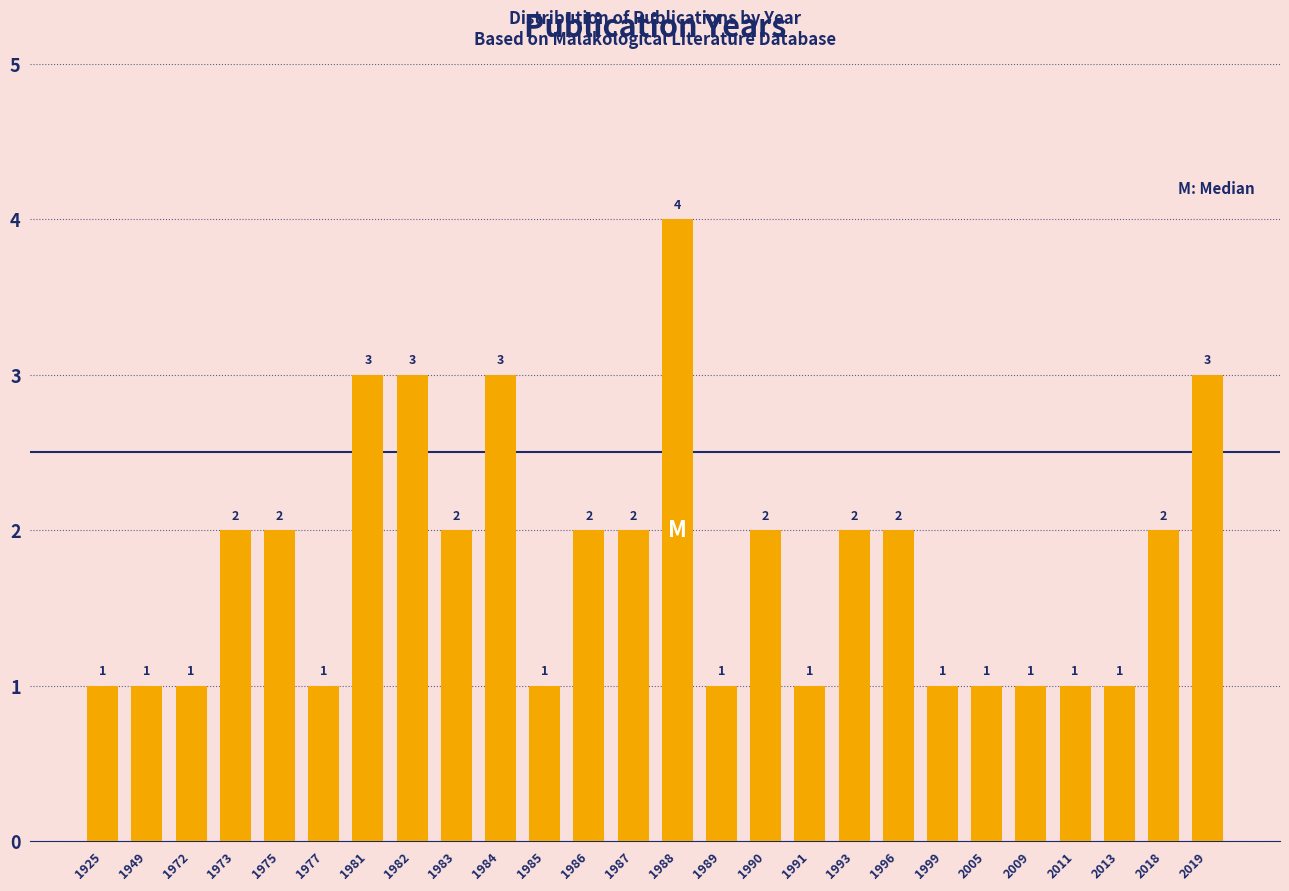

Reading left to right, what are all the values shown in this chart?

1925=1	1949=1	1972=1	1973=2	1975=2	1977=1	1981=3	1982=3	1983=2	1984=3	1985=1	1986=2	1987=2	1988=4	1989=1	1990=2	1991=1	1993=2	1996=2	1999=1	2005=1	2009=1	2011=1	2013=1	2018=2	2019=3